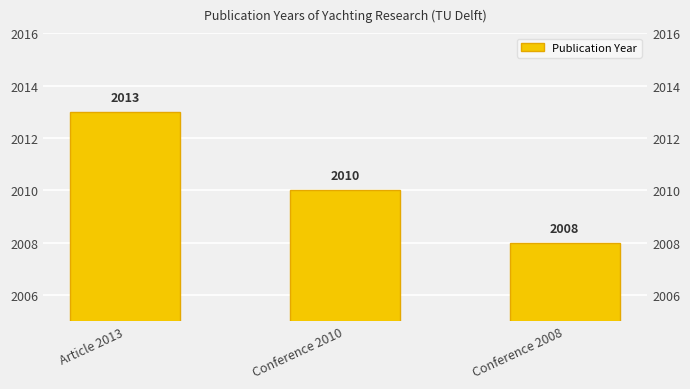

What is the sum of the values at Article 2013 and Conference 2008?

4021